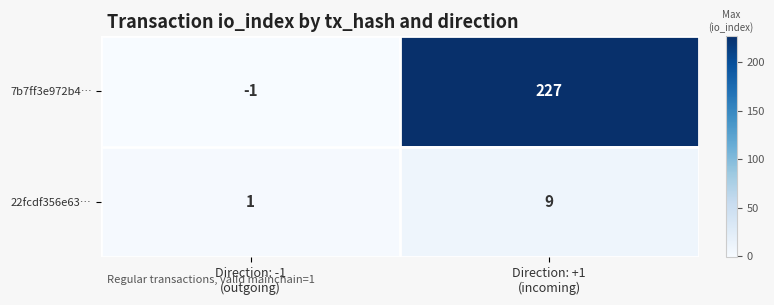

Which label corresponds to the smallest value in the chart?

Direction: -1
(outgoing)